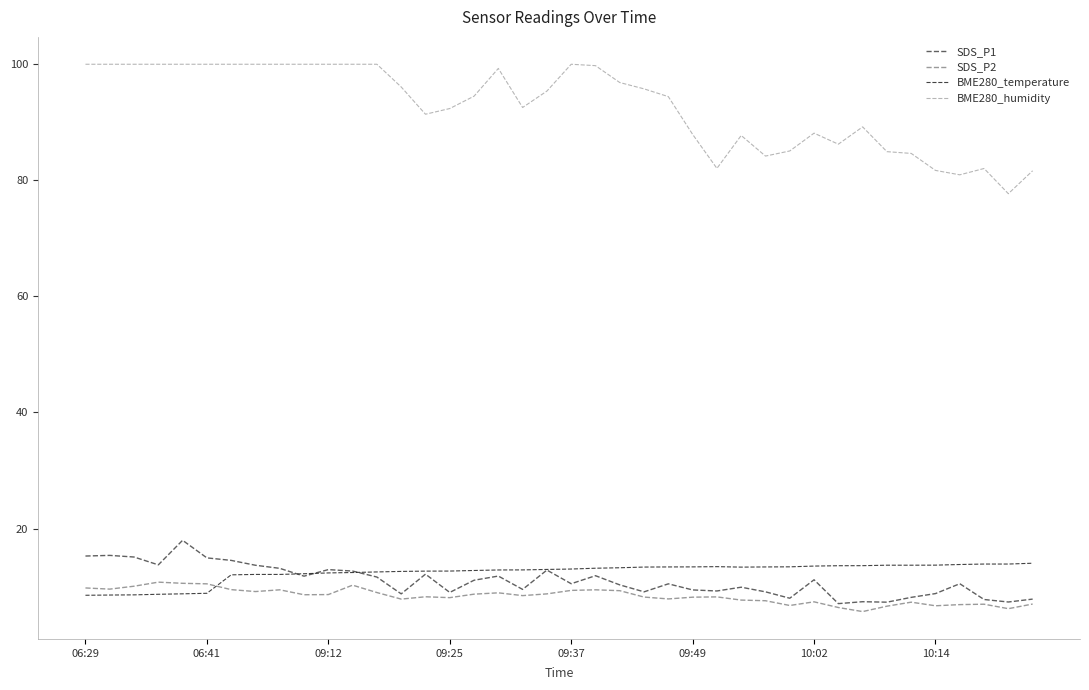

Which series has the largest total across all categories?

BME280_humidity